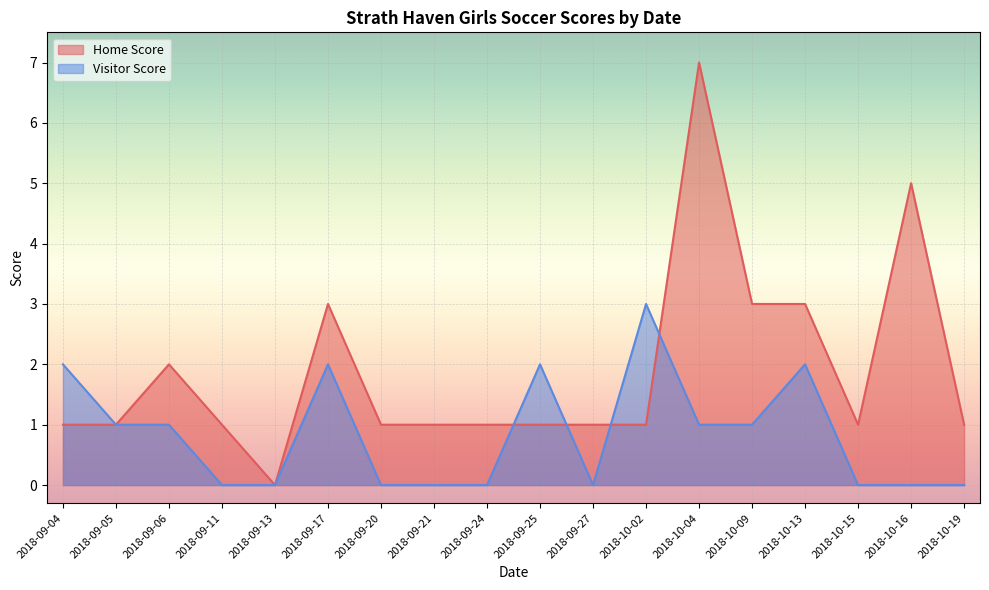

What is the spread (max minus min) of values at 2018-10-04?

6